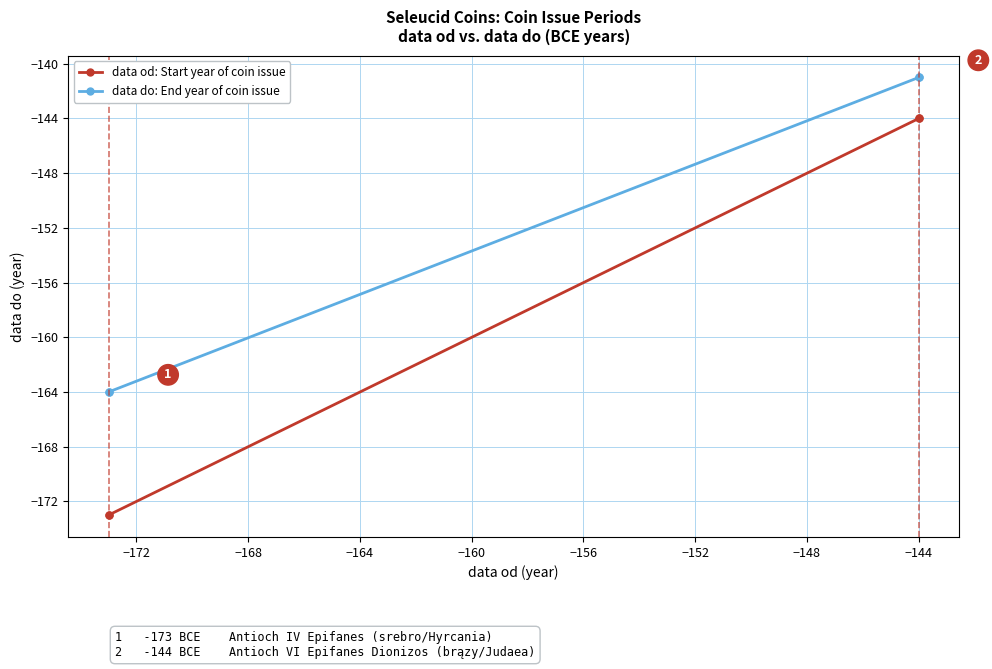

What is the highest value of the data do: End year of coin issue series?

-141